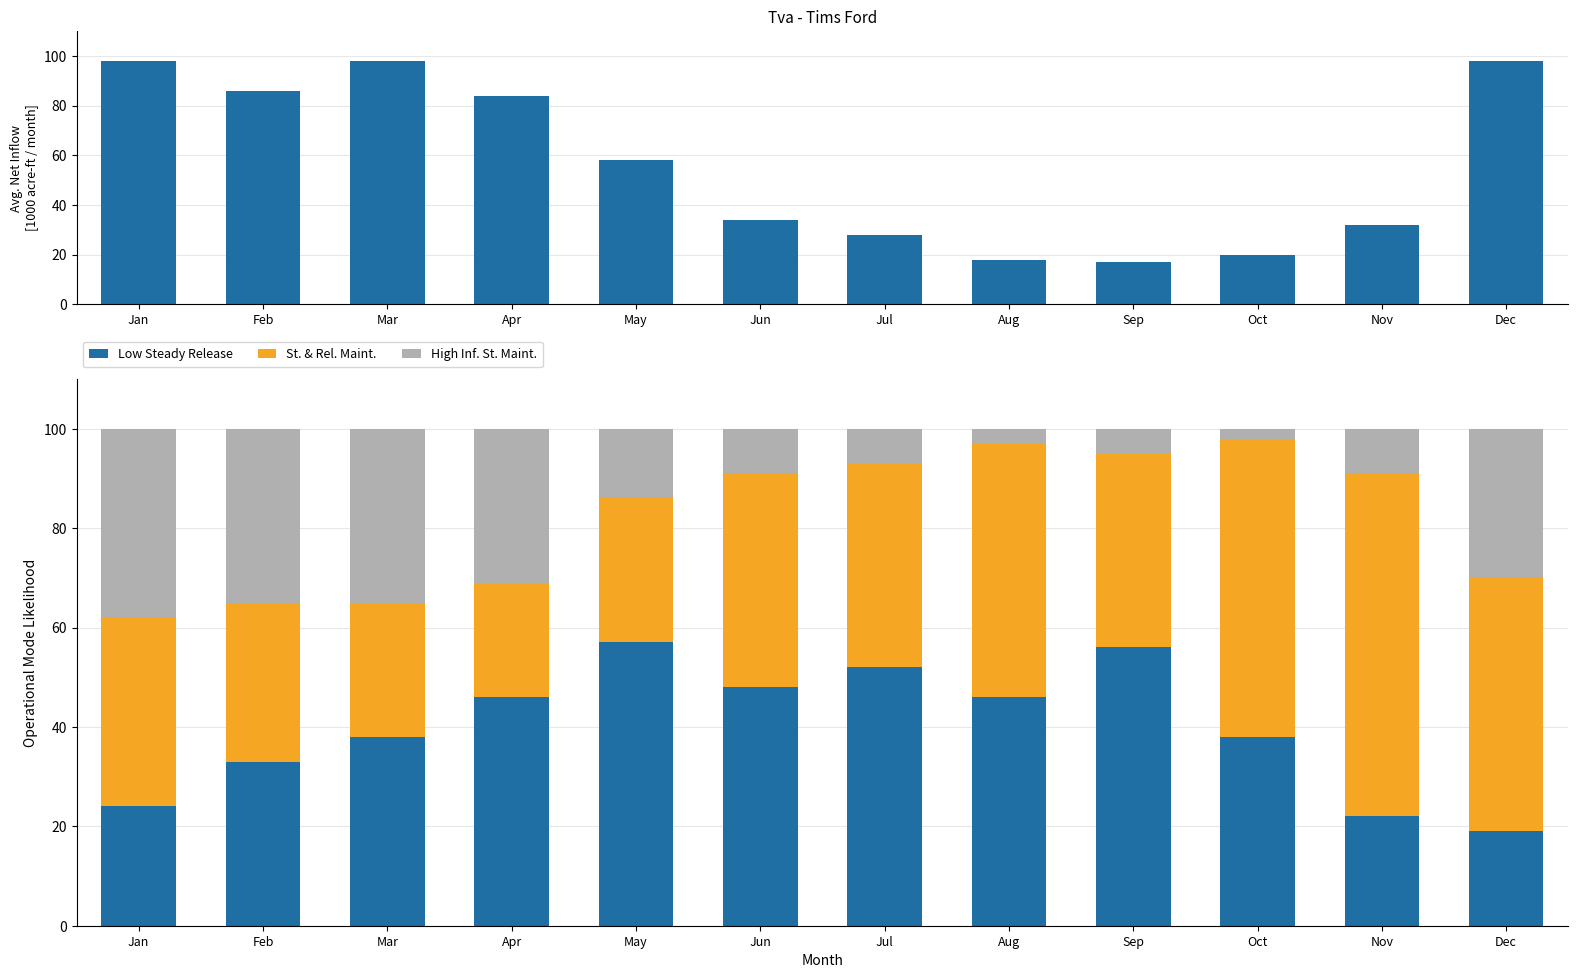

What is the difference between the highest and lowest values at Jun?

39